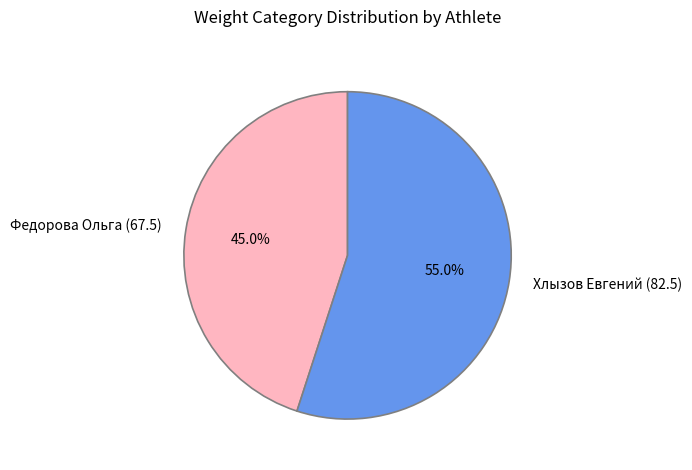

What percentage is the Федорова Ольга (67.5) slice, to the nearest percent?

45%